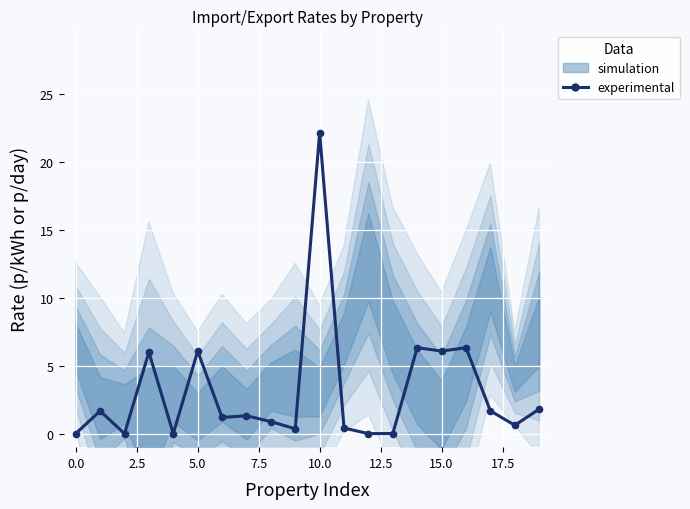

How many values exceed 1?

11